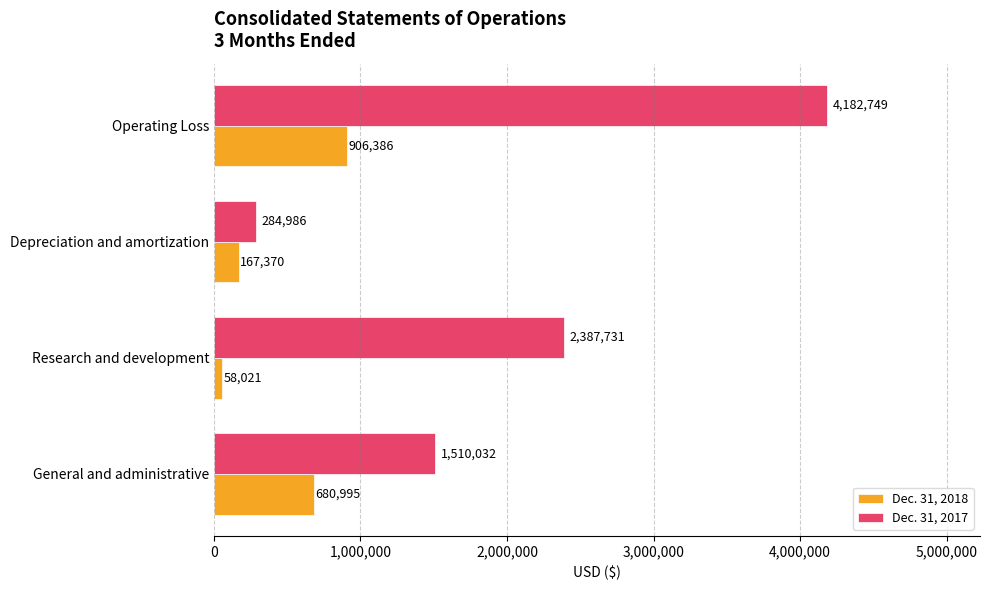

Which series changed the most between General and administrative and Operating Loss?

Dec. 31, 2017